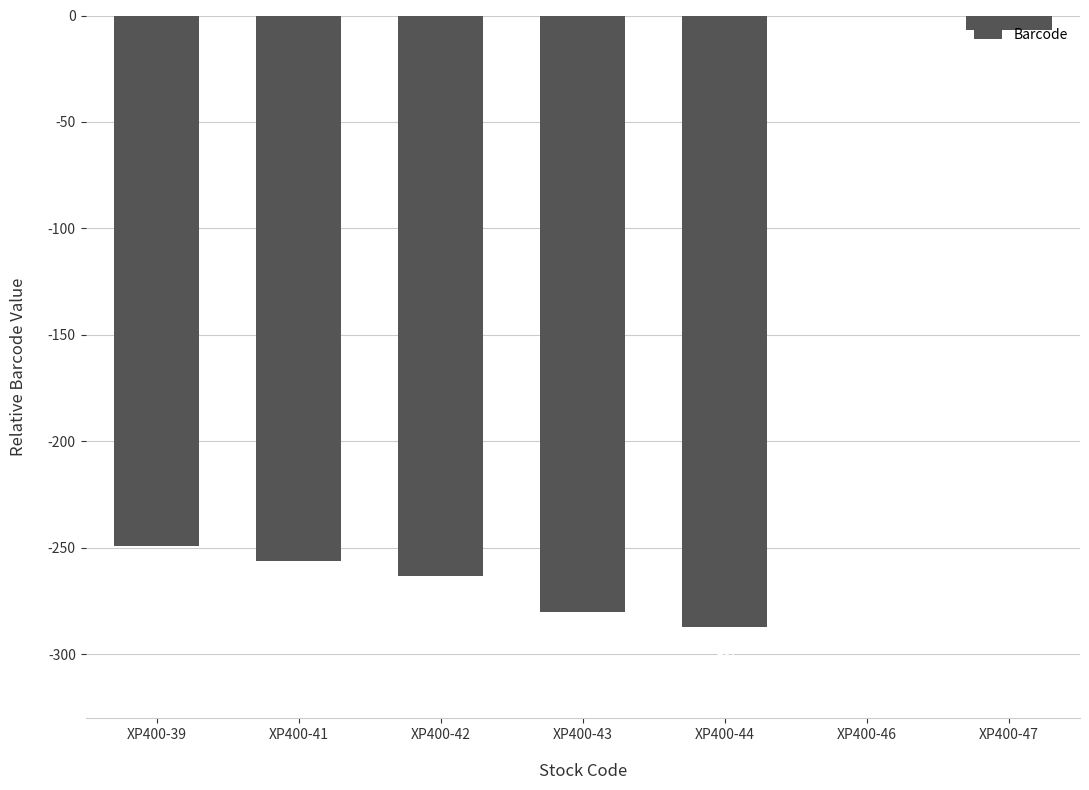

Count the number of categories in the chart.

7